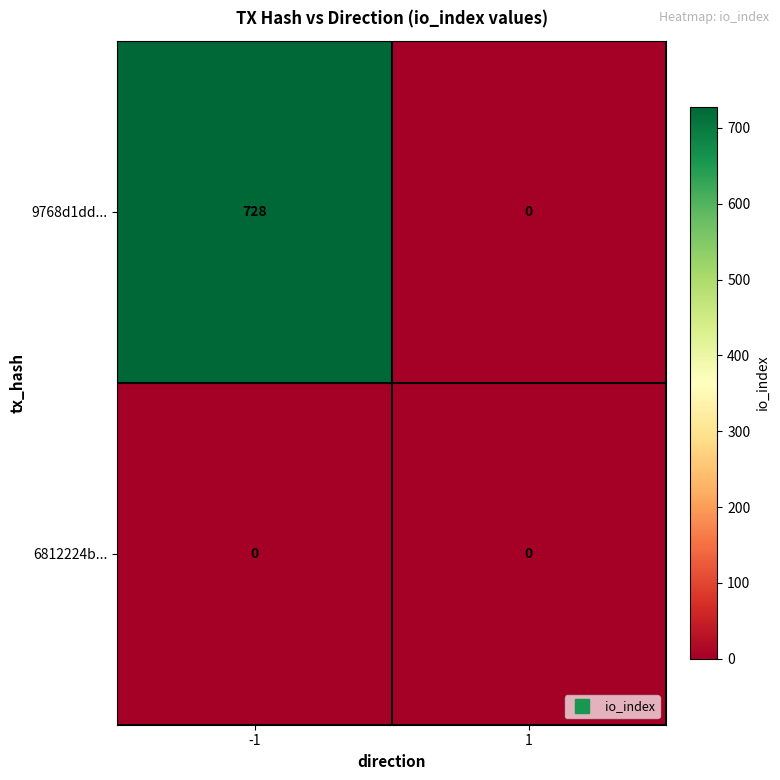

Which series has the largest range (max minus min)?

9768d1dd...